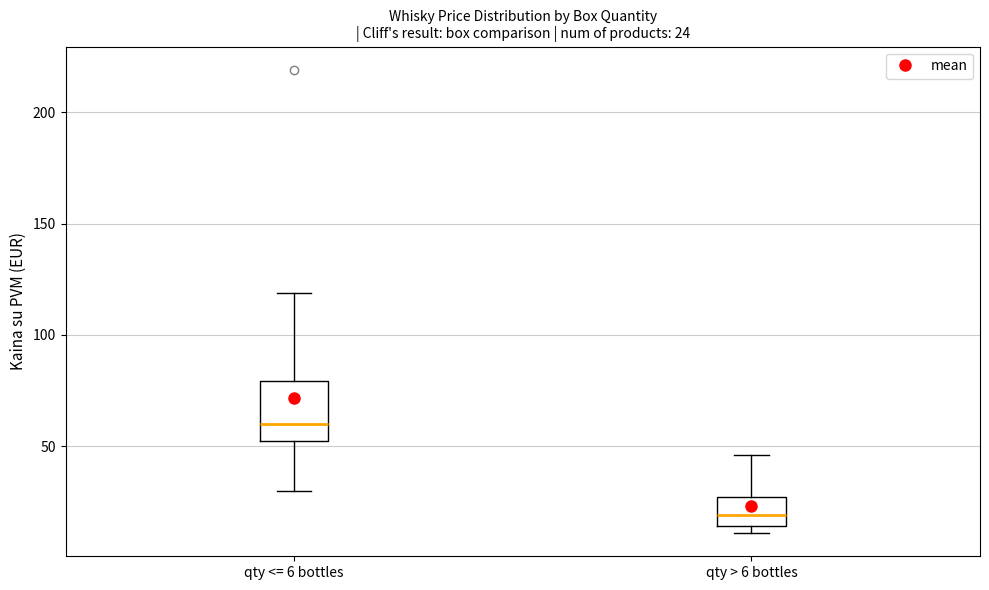

Comparing the boxes themselves (not the whiskers), which one is the tallest?

qty <= 6 bottles